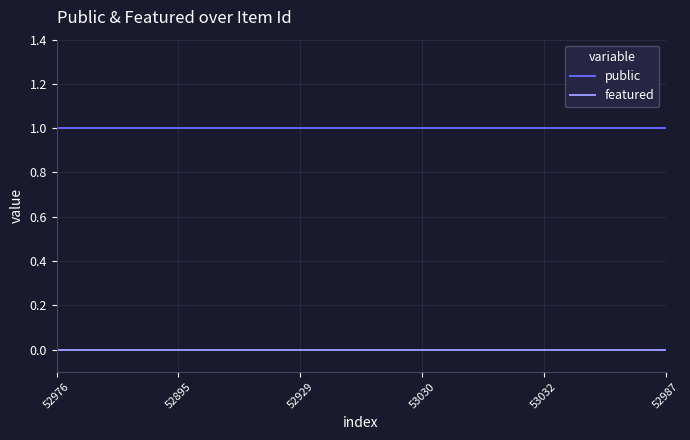

List the series in order of their overall mean, highest first.

public, featured